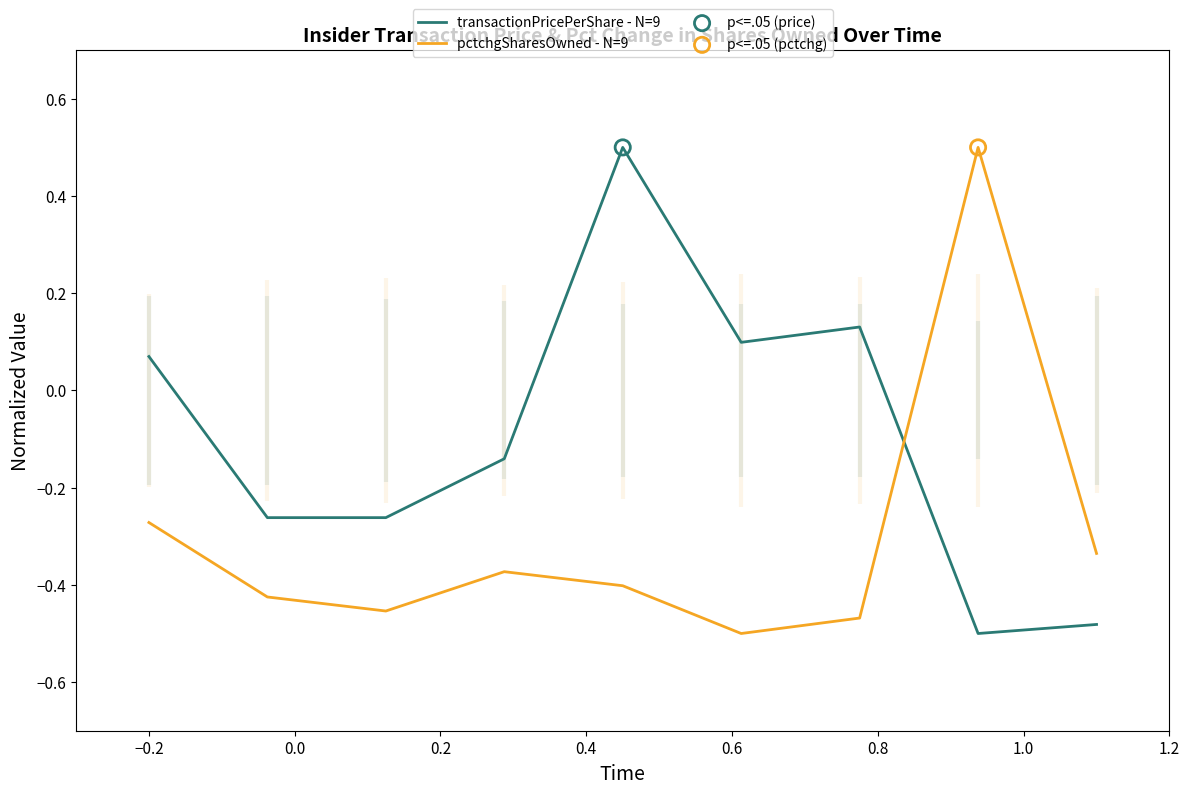

Which series has the widest spread of Y values?

transactionPricePerShare - N=9